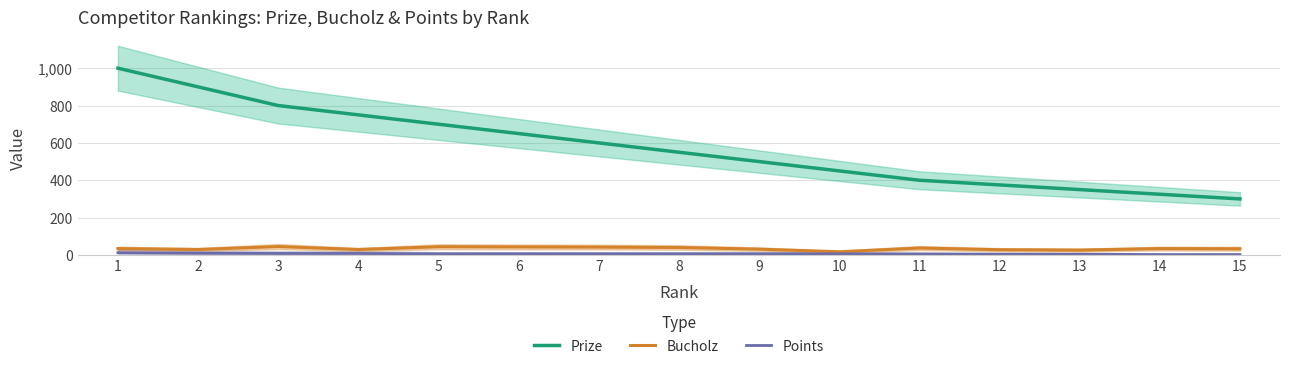

What is the total value across all series at 3?

853